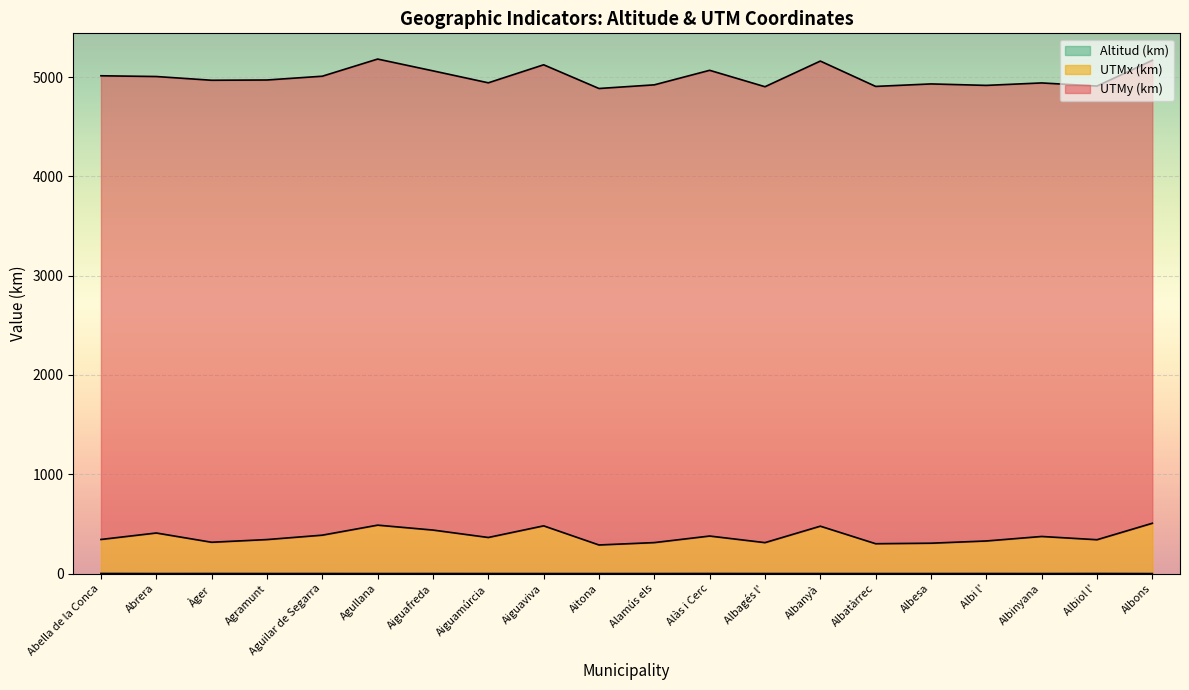

True or false: UTMx and Altitud intersect in this chart.

False